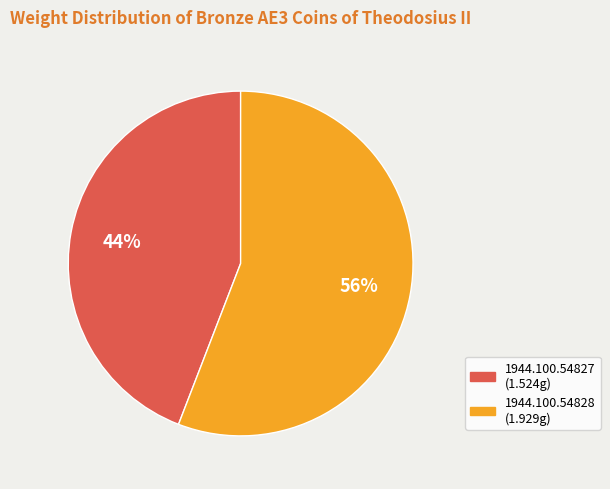

What is the ratio of the value at 1944.100.54827 to the value at 1944.100.54828?

0.8